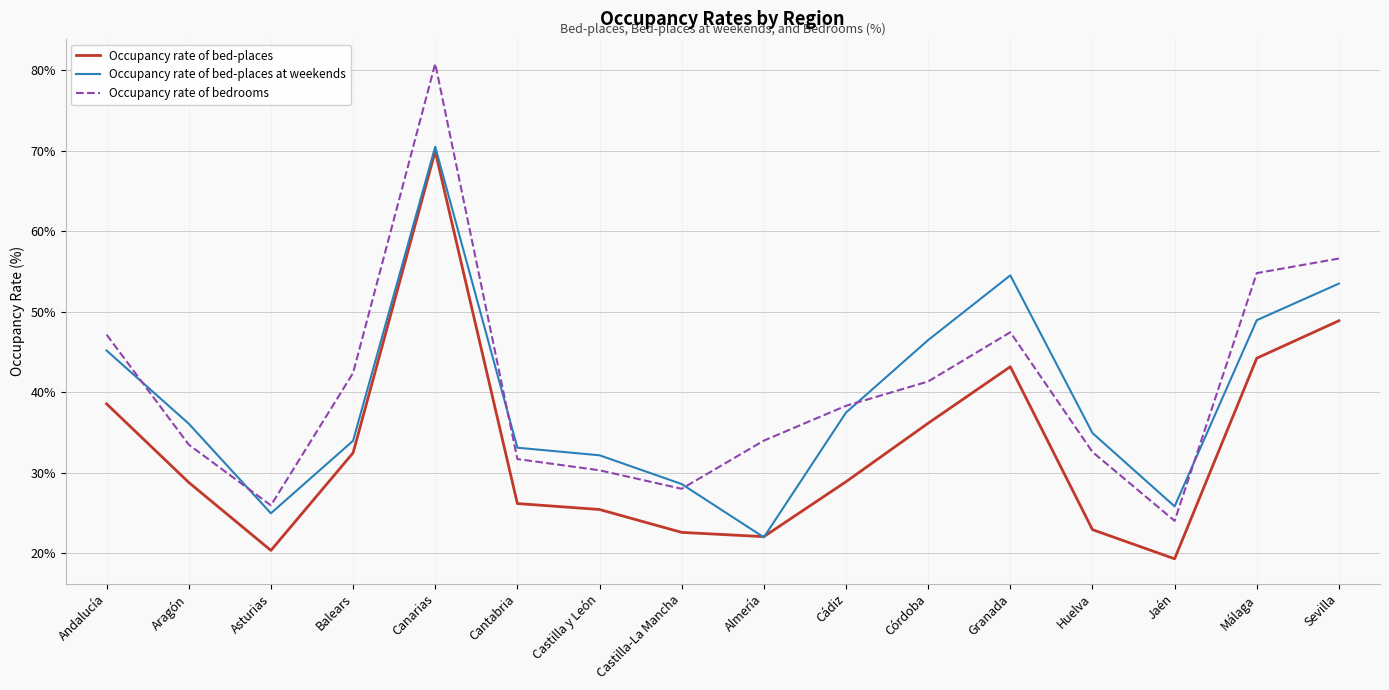

What is the minimum value shown in the chart?

19.3